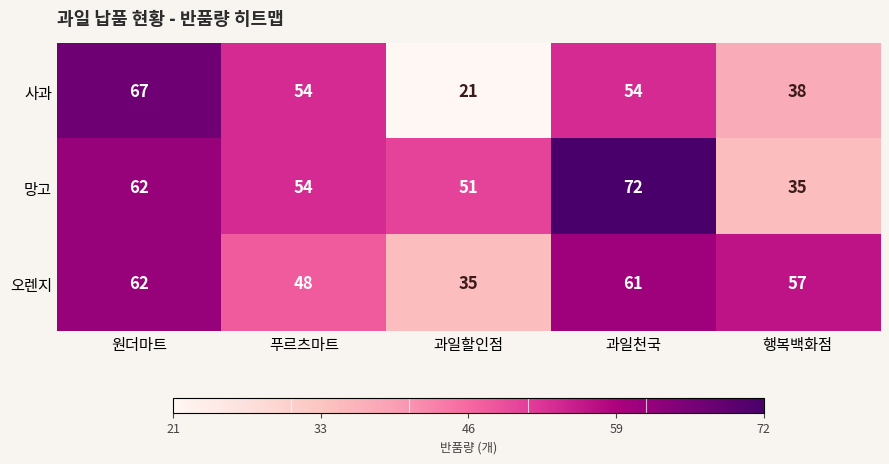

What is the sum of the 오렌지 values at 원더마트 and 푸르츠마트?

110